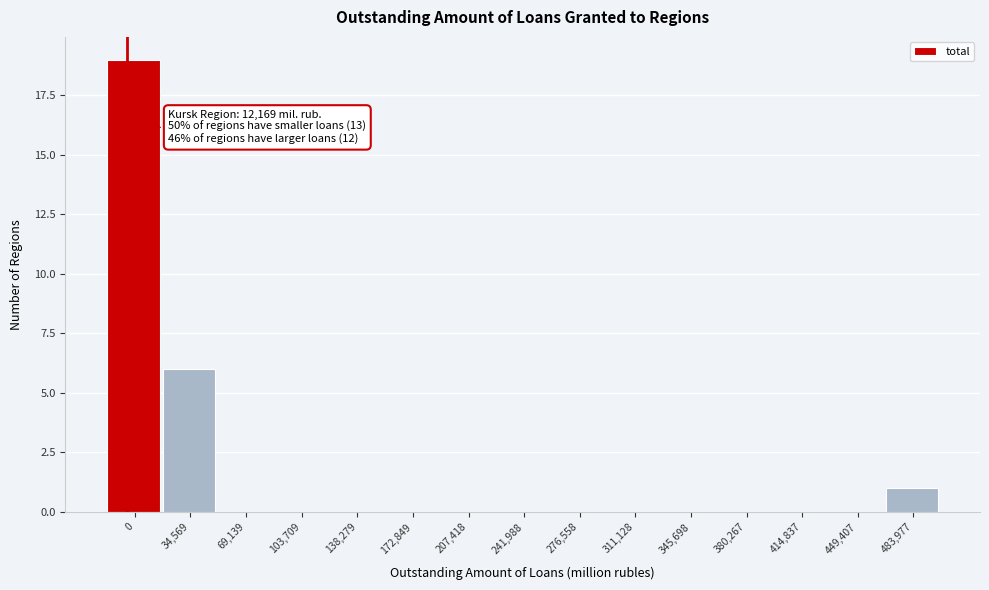

Reading left to right, list all the values displayed in this chart.

0=19	34,569=6	69,139=0	103,709=0	138,279=0	172,849=0	207,418=0	241,988=0	276,558=0	311,128=0	345,698=0	380,267=0	414,837=0	449,407=0	483,977=1